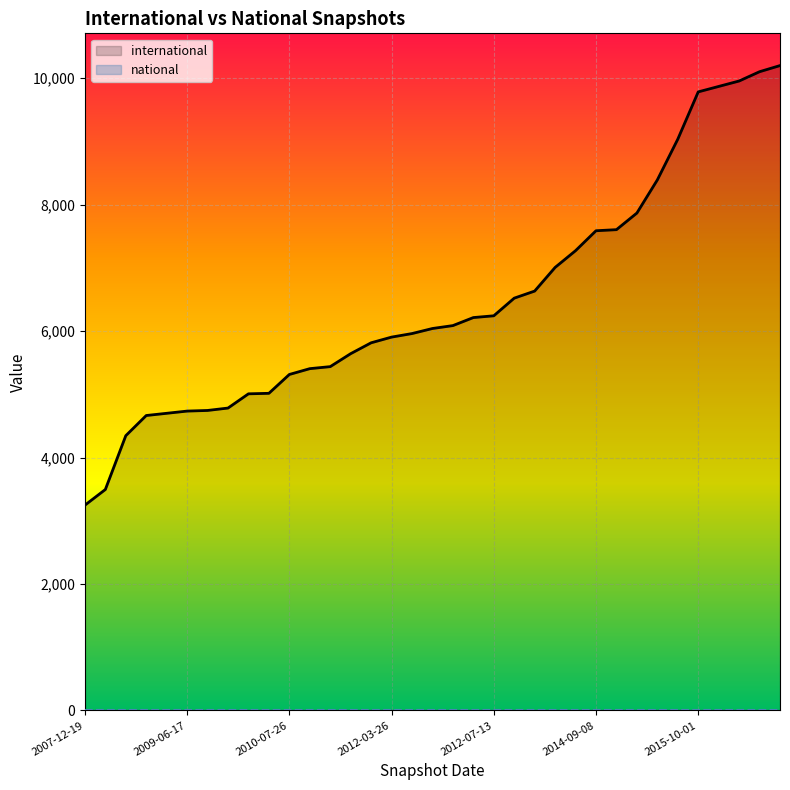

Does the chart display data point markers on the line(s)?

No